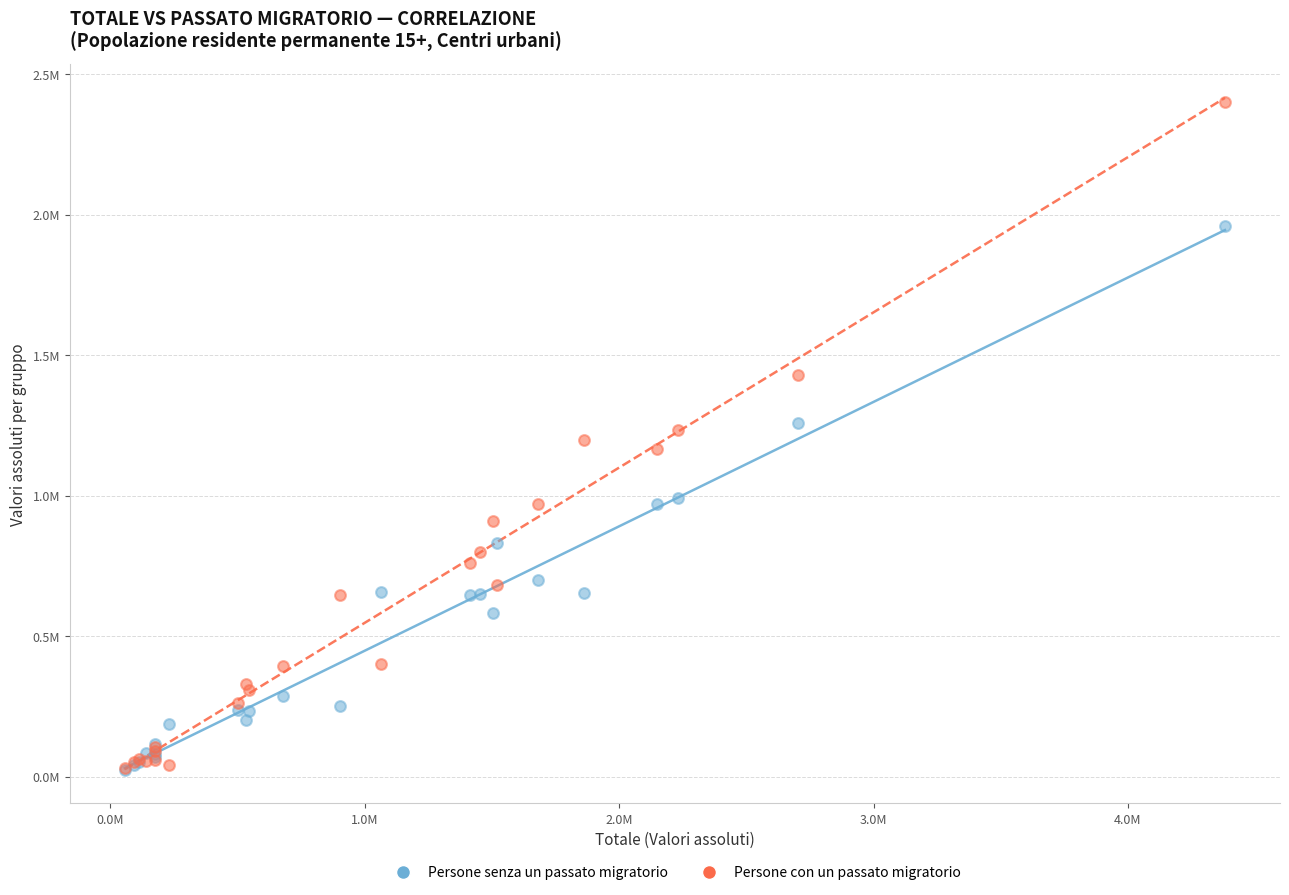

Which series has the largest Y range (max minus min)?

Persone con un passato migratorio